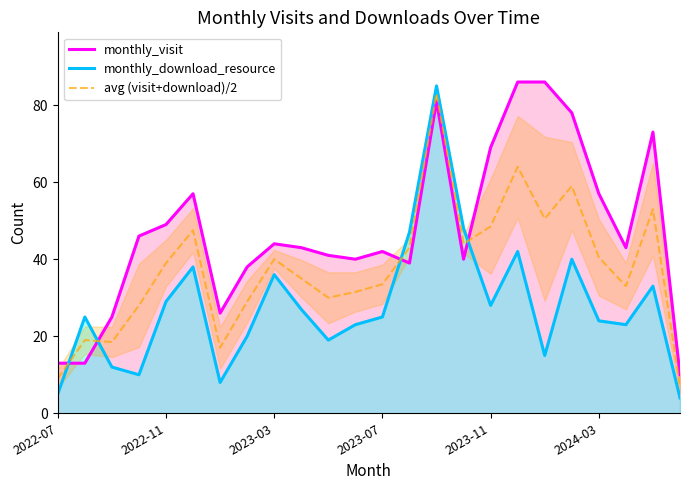

What is the difference between the monthly_visit values at 2024-03 and 2023-11?

12.0